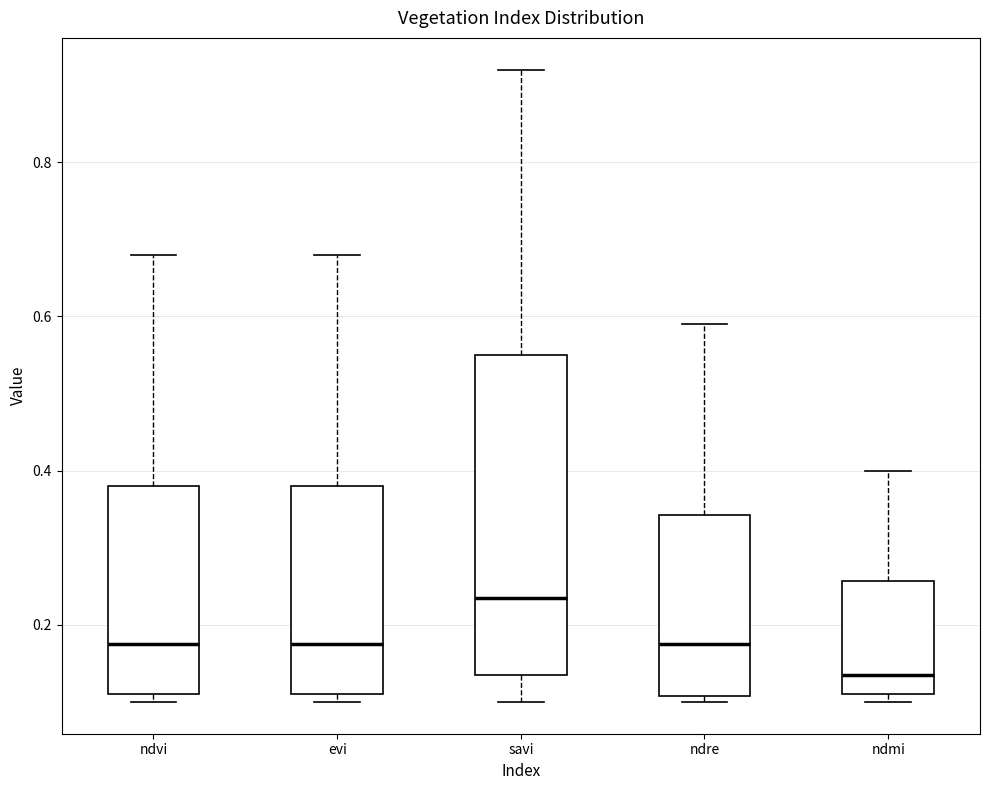

Which box has the lowest median line?

ndmi